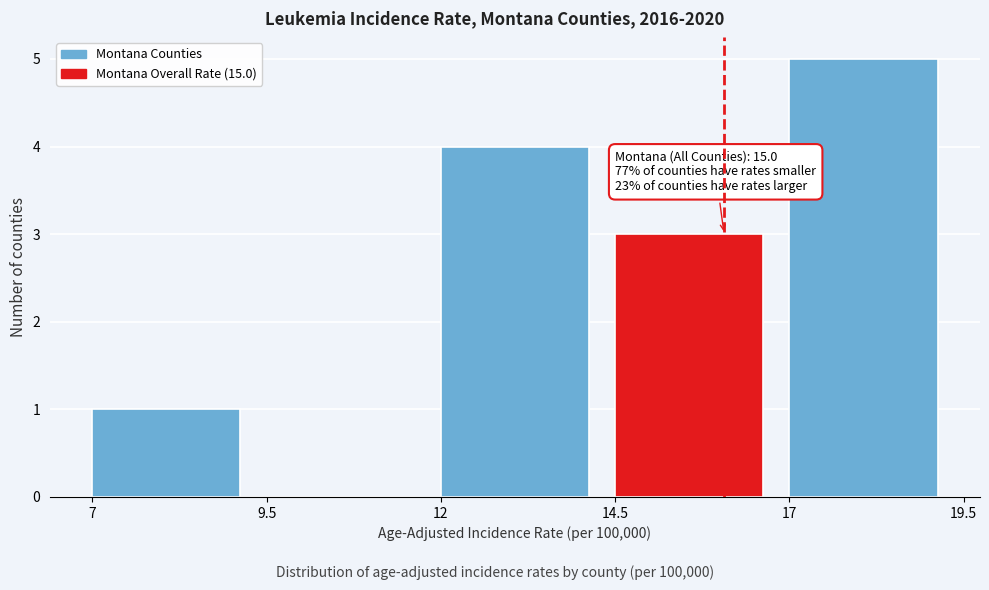

Which range on the x-axis has the tallest bar?

17 to 19.5